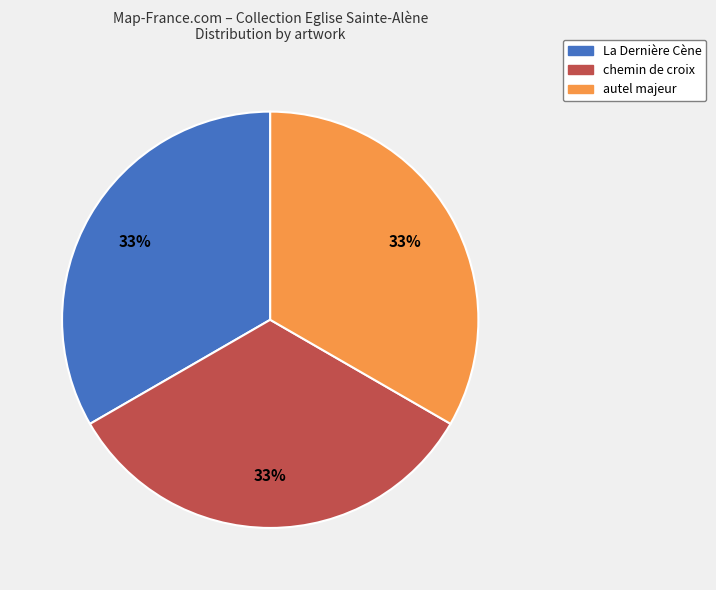

How many segments does this pie chart have?

3